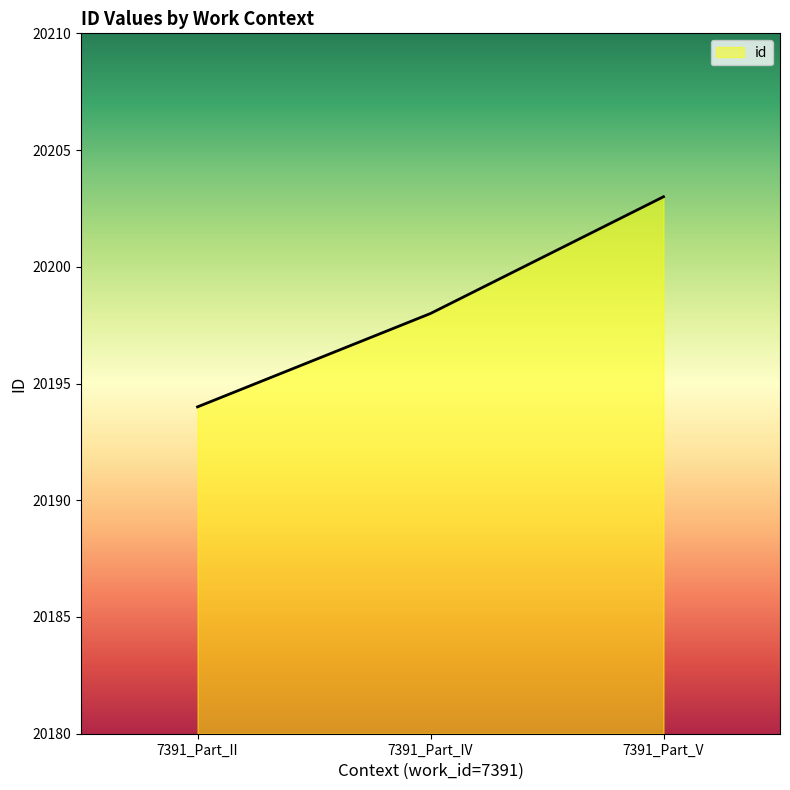

What is the ratio of the value at 7391_Part_II to the value at 7391_Part_V?

1.0